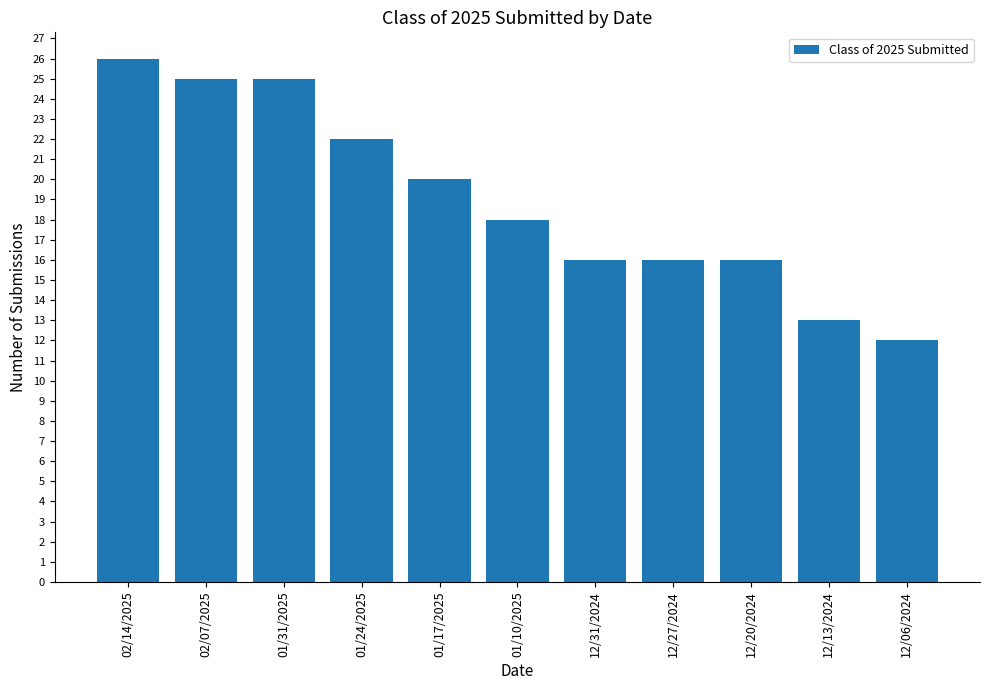

How many values are below 18?

5